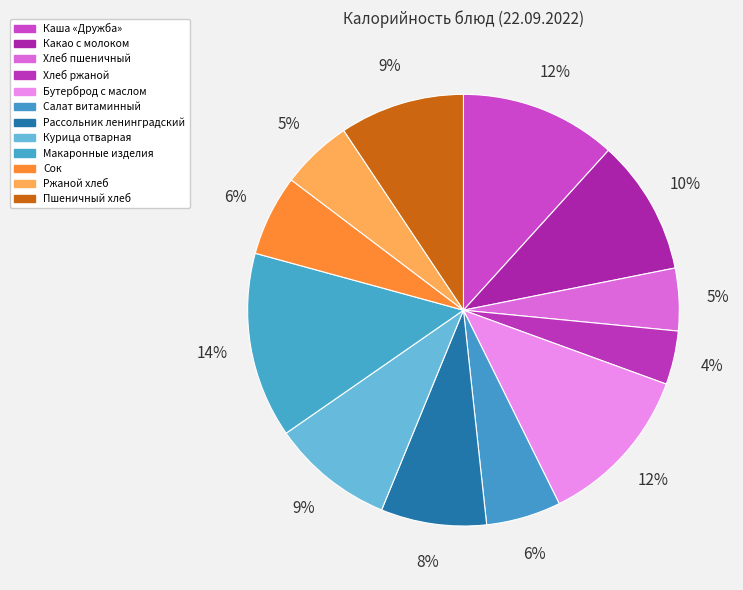

Count the number of slices in the pie.

12